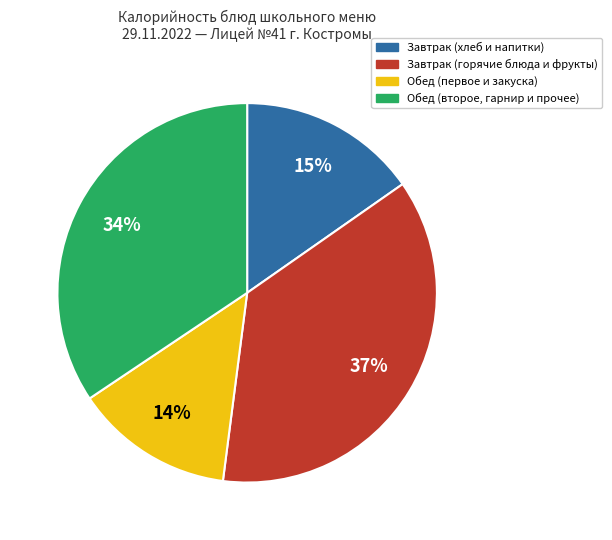

Is there any slice that represents more than half of the pie?

No